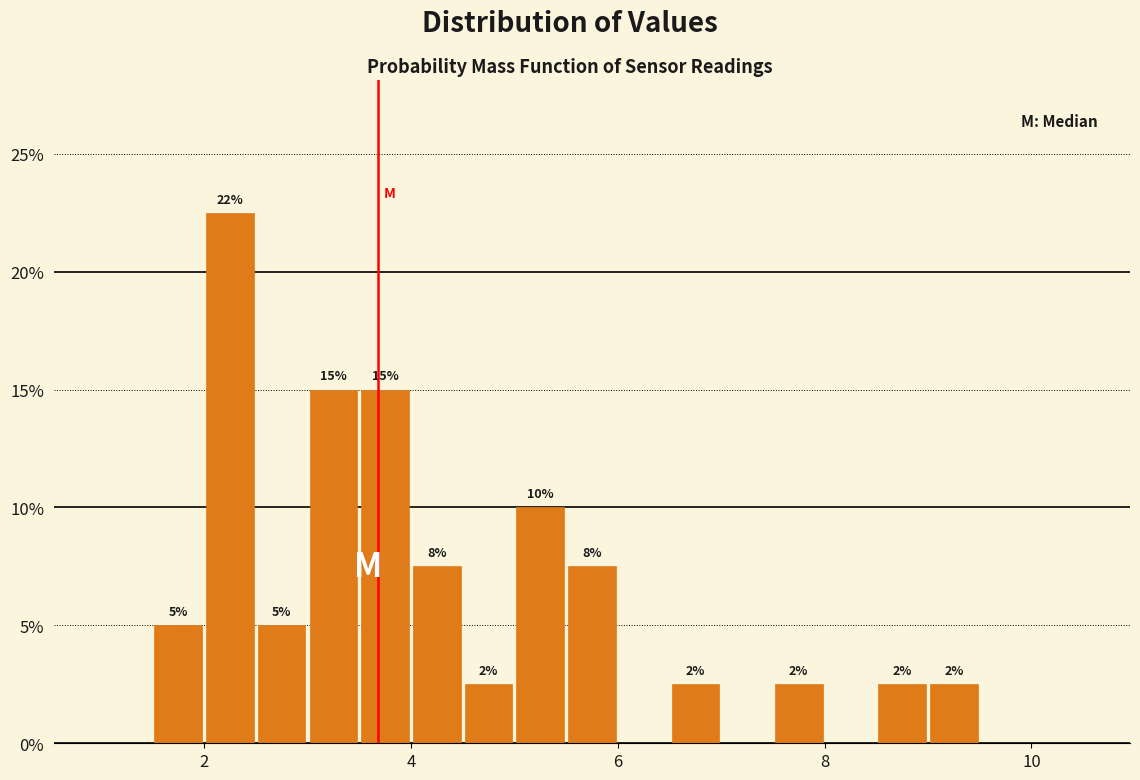

Around what value on the x-axis is the tallest bar? Give the approximate position of its centre, as read against the axis.

2.2